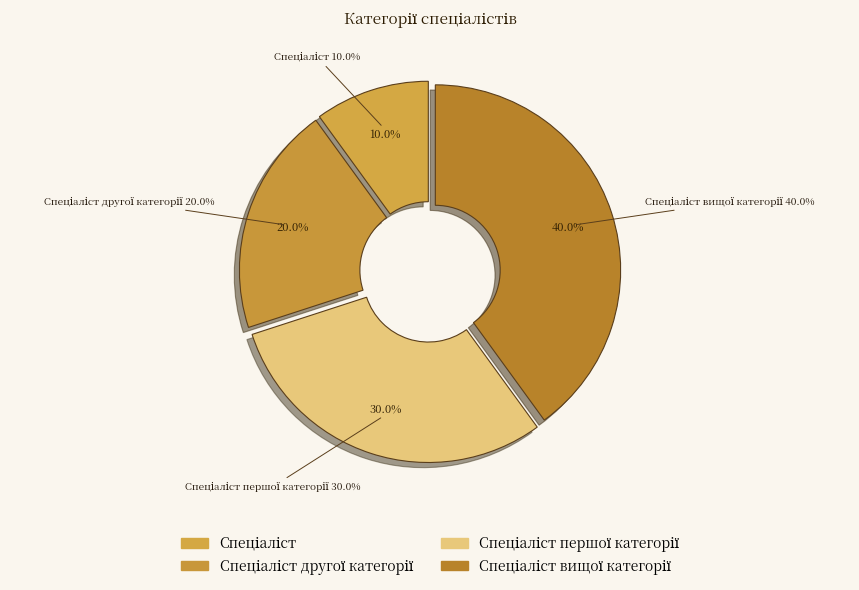

How much of the chart is everything except Спеціаліст?

90.0%